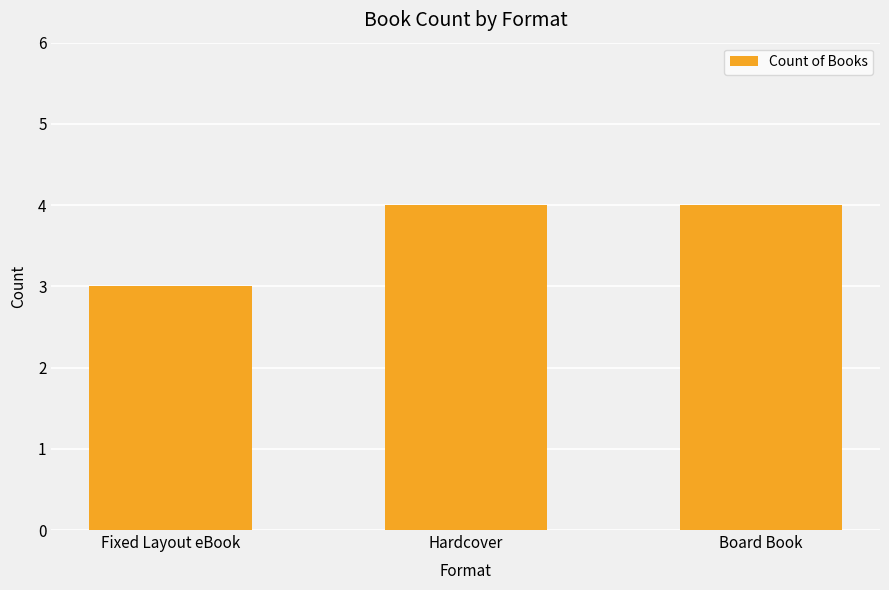

Are the bars horizontal?

No